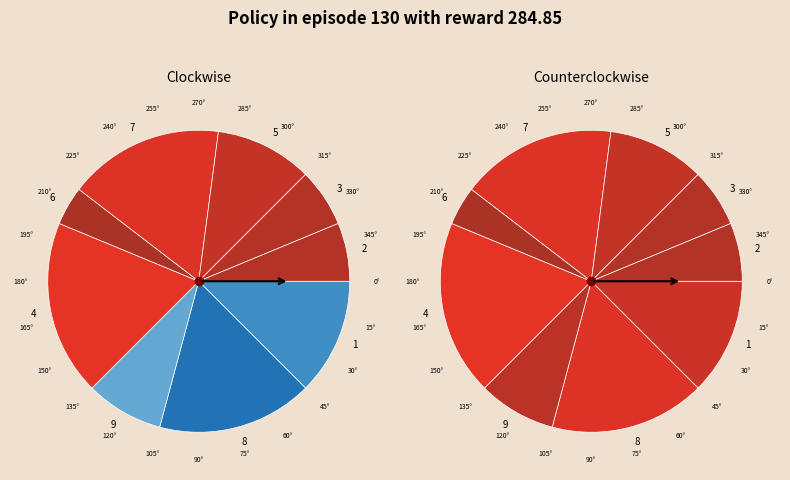

Does any single category account for the majority?

No